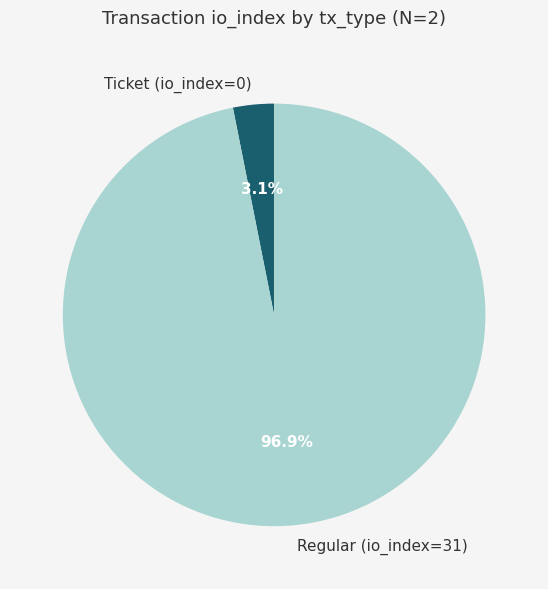

Which slice is the smallest?

Ticket (io_index=0)